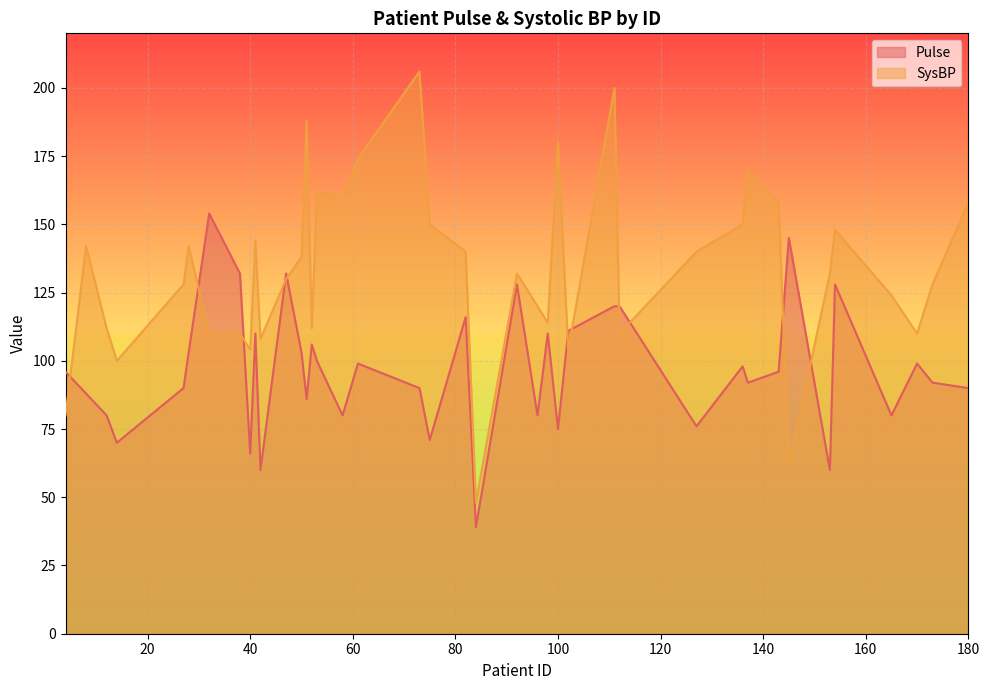

Reading right to left, list all the values displayed in this chart.

Pulse: 180=90	173=92	170=99	165=80	154=128	153=60	145=145	143=96	137=92	136=98	127=76	112=120	111=120	102=111	100=75	98=110	96=80	92=128	84=39	82=116	75=71	73=90	61=99	58=80	53=100	52=106	51=86	50=103	47=132	42=60	41=110	40=66	38=132	32=154	28=103	27=90	14=70	12=80	8=88	4=96
SysBP: 180=158	173=128	170=110	165=124	154=148	153=132	145=62	143=158	137=170	136=150	127=140	112=110	111=200	102=104	100=180	98=114	96=120	92=132	84=48	82=140	75=150	73=206	61=174	58=160	53=162	52=112	51=188	50=138	47=130	42=108	41=144	40=104	38=110	32=110	28=142	27=128	14=100	12=112	8=142	4=80